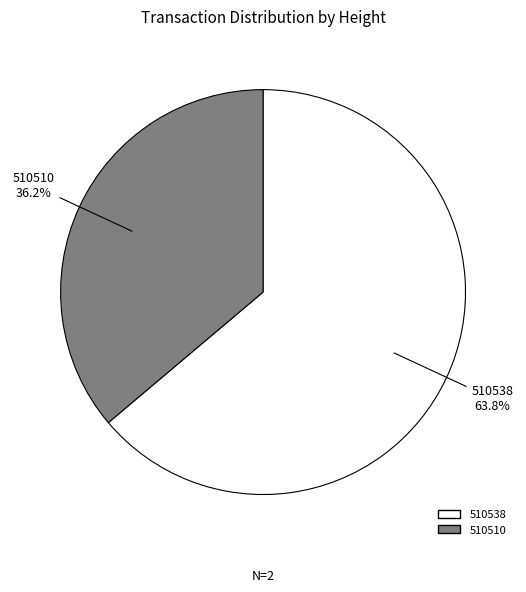

To the nearest percent, what portion does 510538 represent?

64%